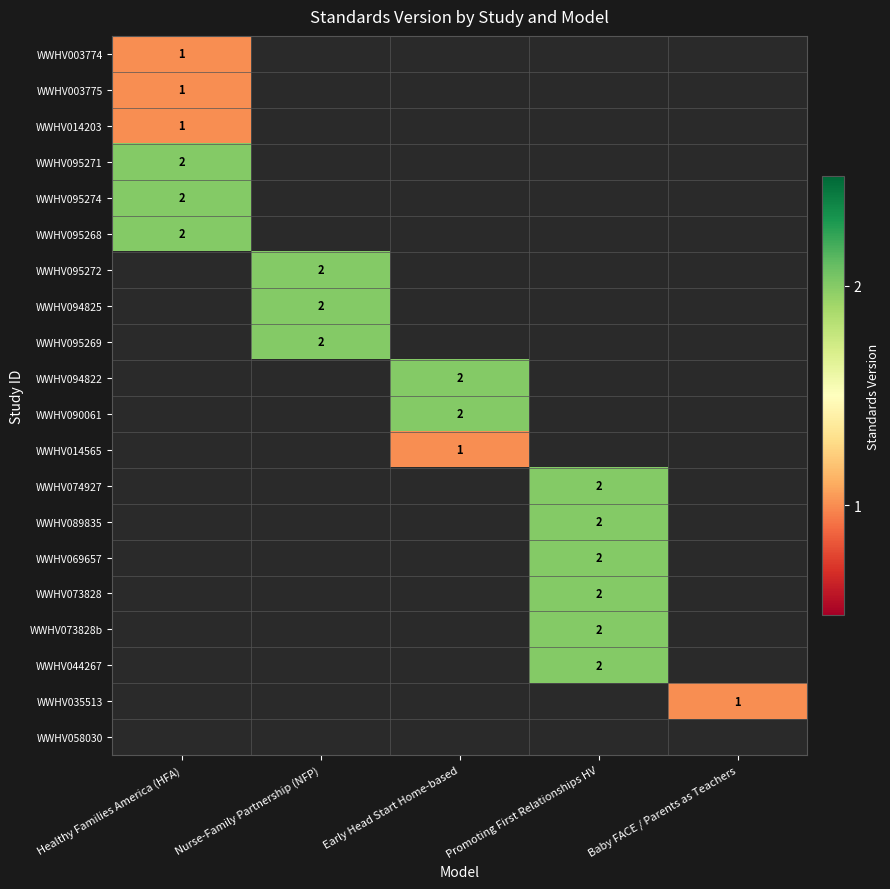

Is it true that WWHV090061 equals 2 at Early Head Start Home-based?

True